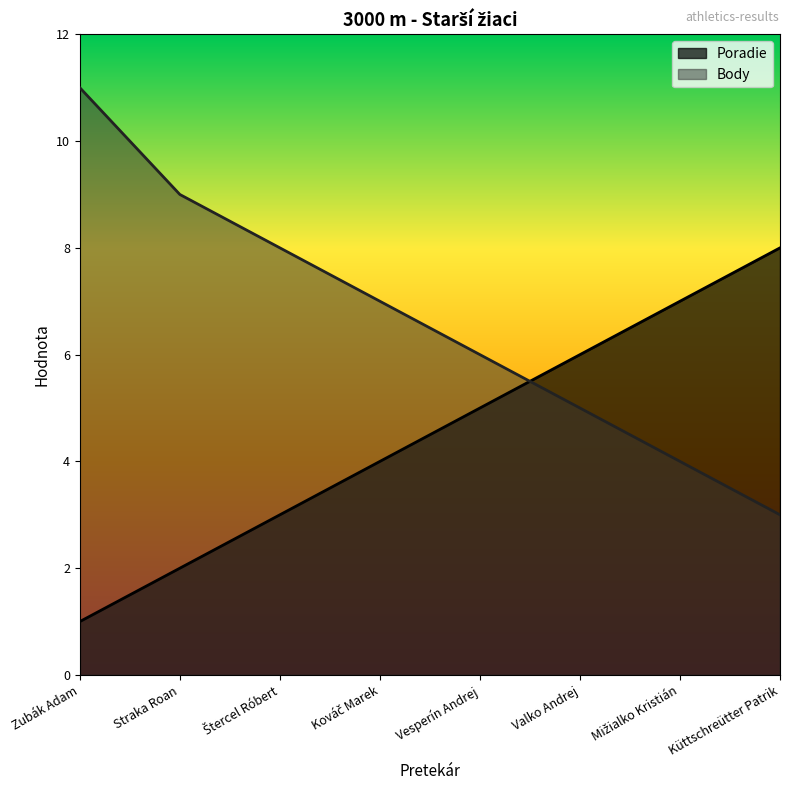

At which label is Body closest to 7?

Kováč Marek